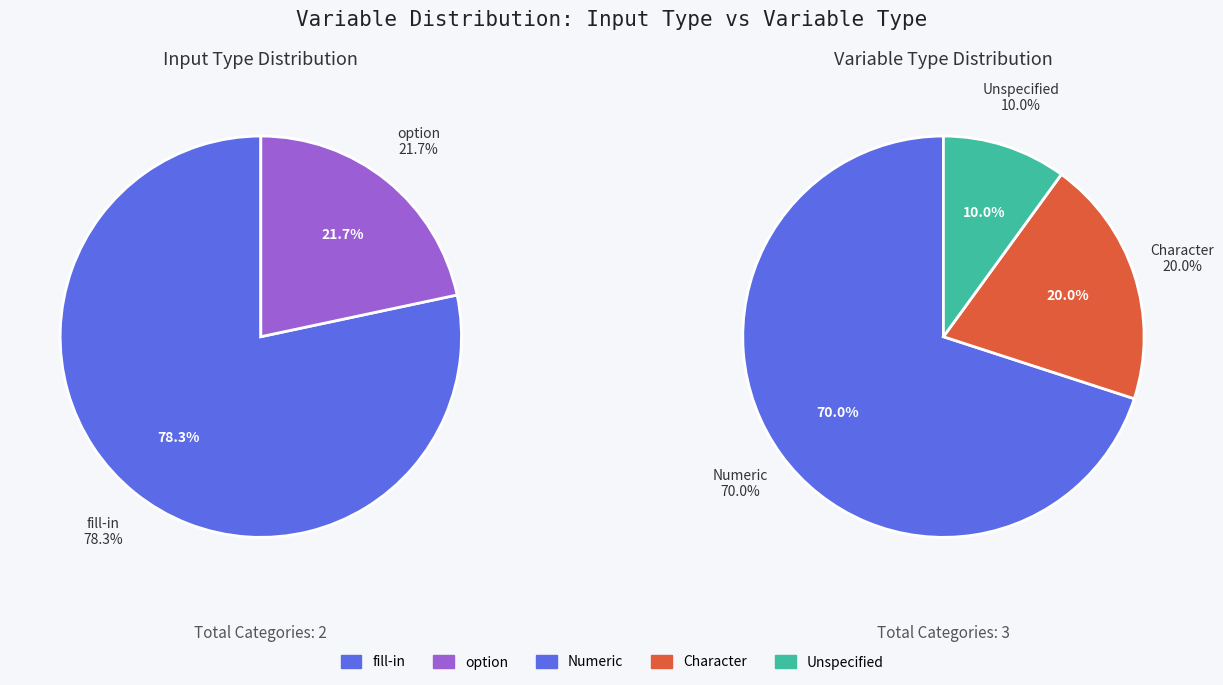

Between option and fill-in, which is larger?

fill-in